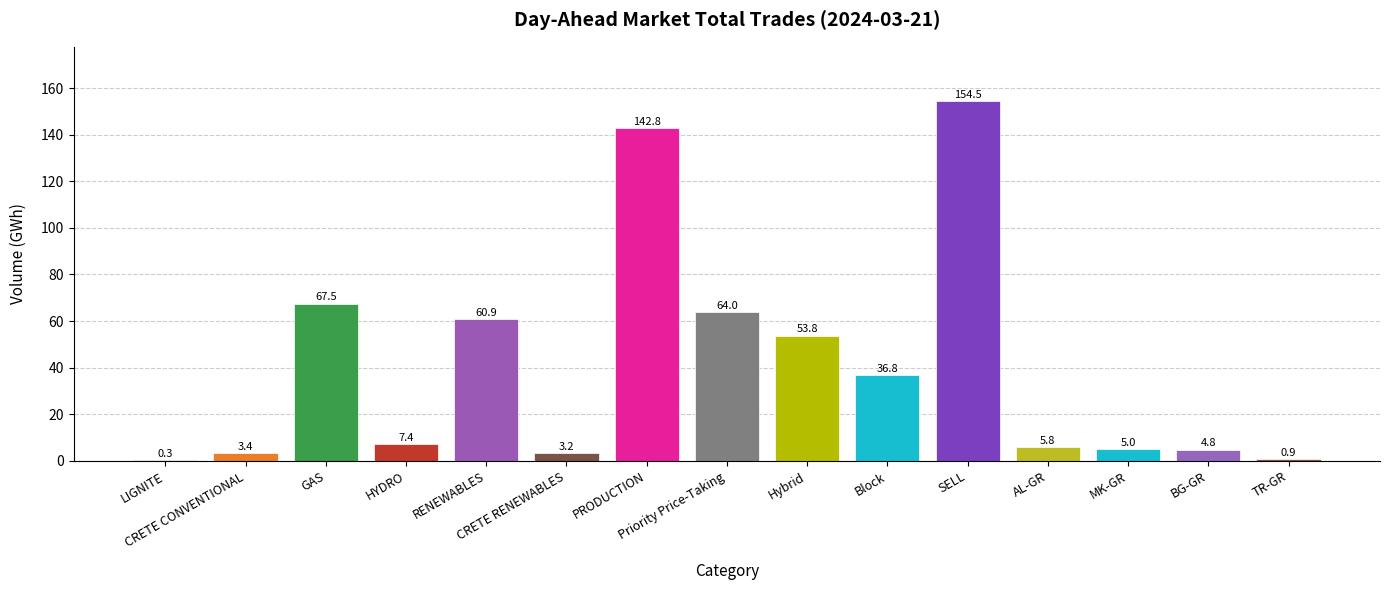

What is the greatest value displayed?

154.5